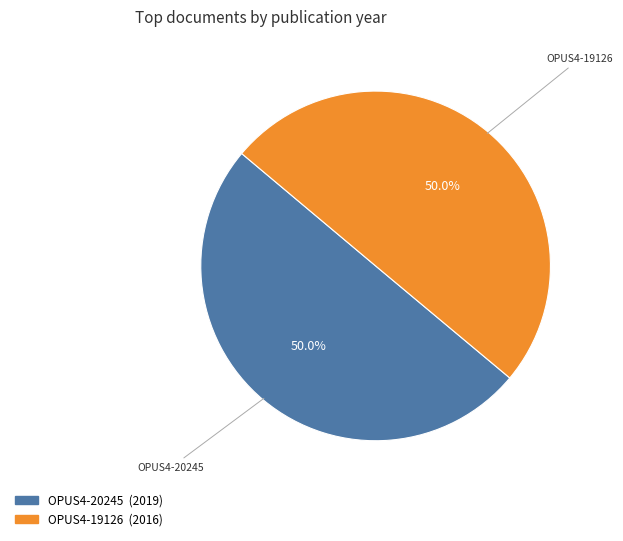

To the nearest percent, what portion does OPUS4-20245 represent?

50%